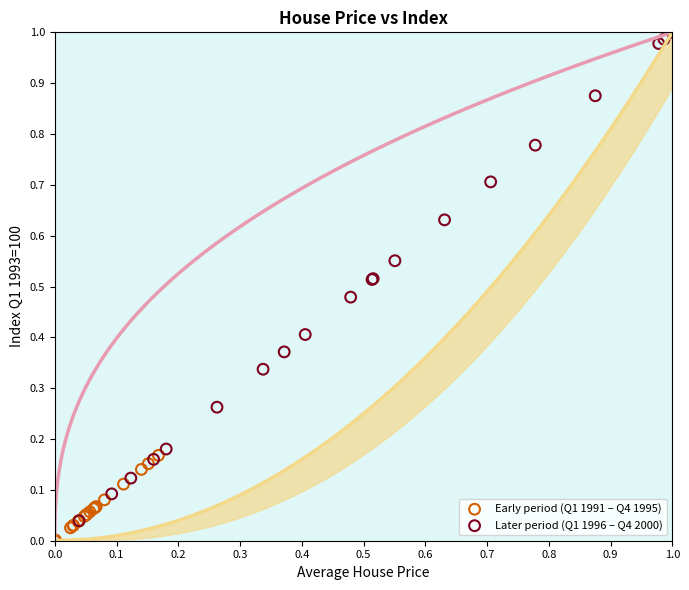

Which series contains the lowest Y value?

Early period (Q1 1991 – Q4 1995)